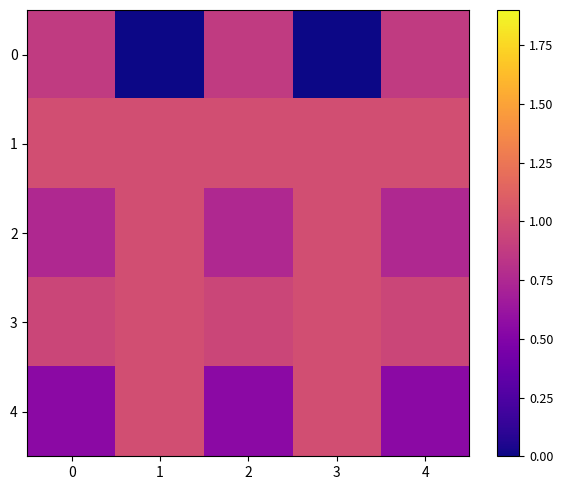

Reading left to right, list all the values displayed in this chart.

0: 0=0.9	1=0.0	2=0.9	3=0.0	4=0.9
1: 0=1.0	1=1.0	2=1.0	3=1.0	4=1.0
2: 0=0.8	1=1.0	2=0.8	3=1.0	4=0.8
3: 0=0.9	1=1.0	2=0.9	3=1.0	4=0.9
4: 0=0.5	1=1.0	2=0.5	3=1.0	4=0.5